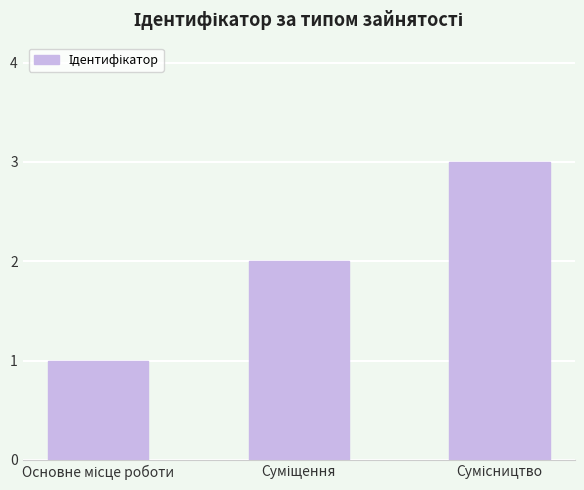

What is the greatest value displayed?

3